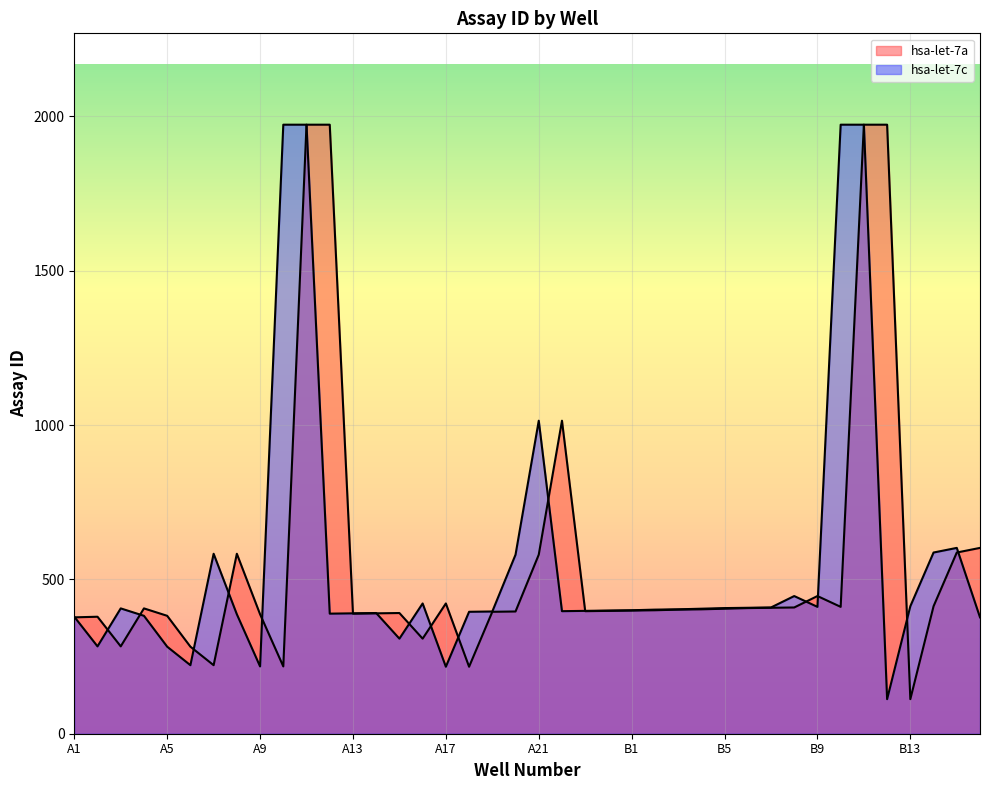

What are all the series names shown in the legend?

hsa-let-7a, hsa-let-7c